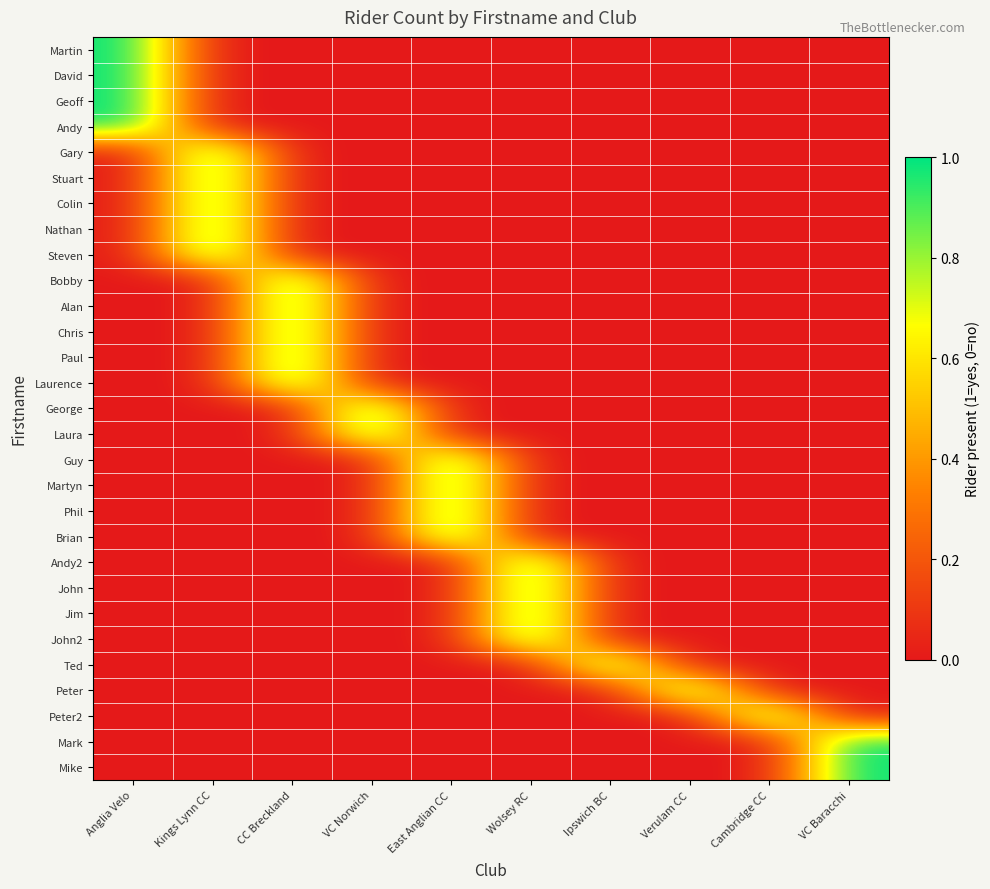

At CC Breckland, list the series in order from smallest to largest.

Martin, David, Geoff, Andy, Gary, Stuart, Colin, Nathan, Steven, George, Laura, Guy, Martyn, Phil, Brian, Andy2, John, Jim, John2, Ted, Peter, Peter2, Mark, Mike, Bobby, Alan, Chris, Paul, Laurence